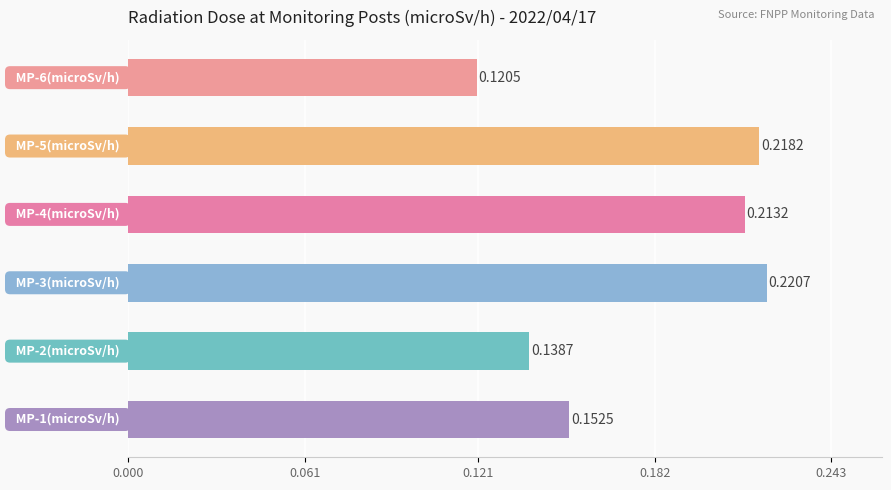

What is the sum of all values?

1.1